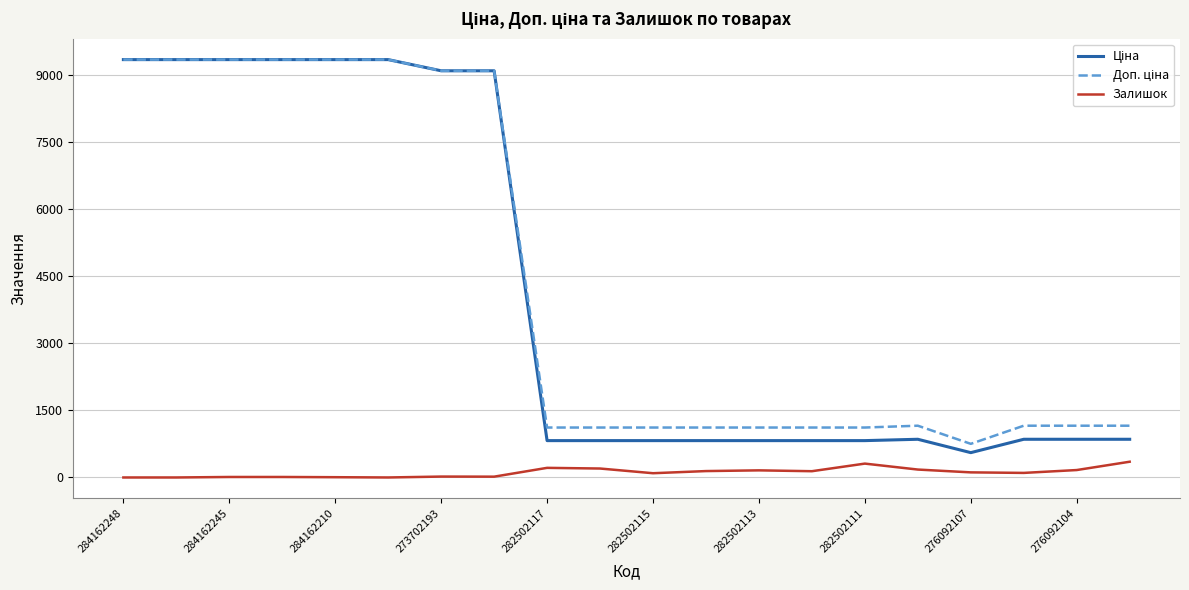

How many lines are shown in the chart?

3